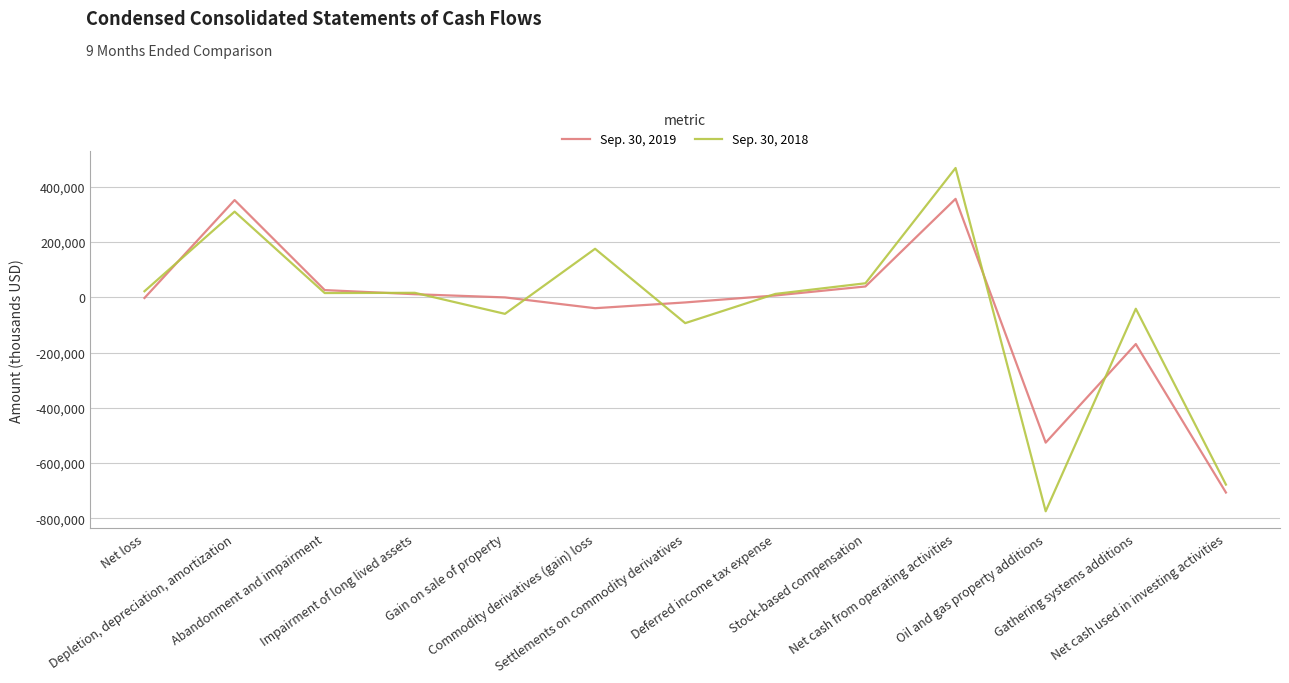

Which series has the largest range (max minus min)?

Sep. 30, 2018